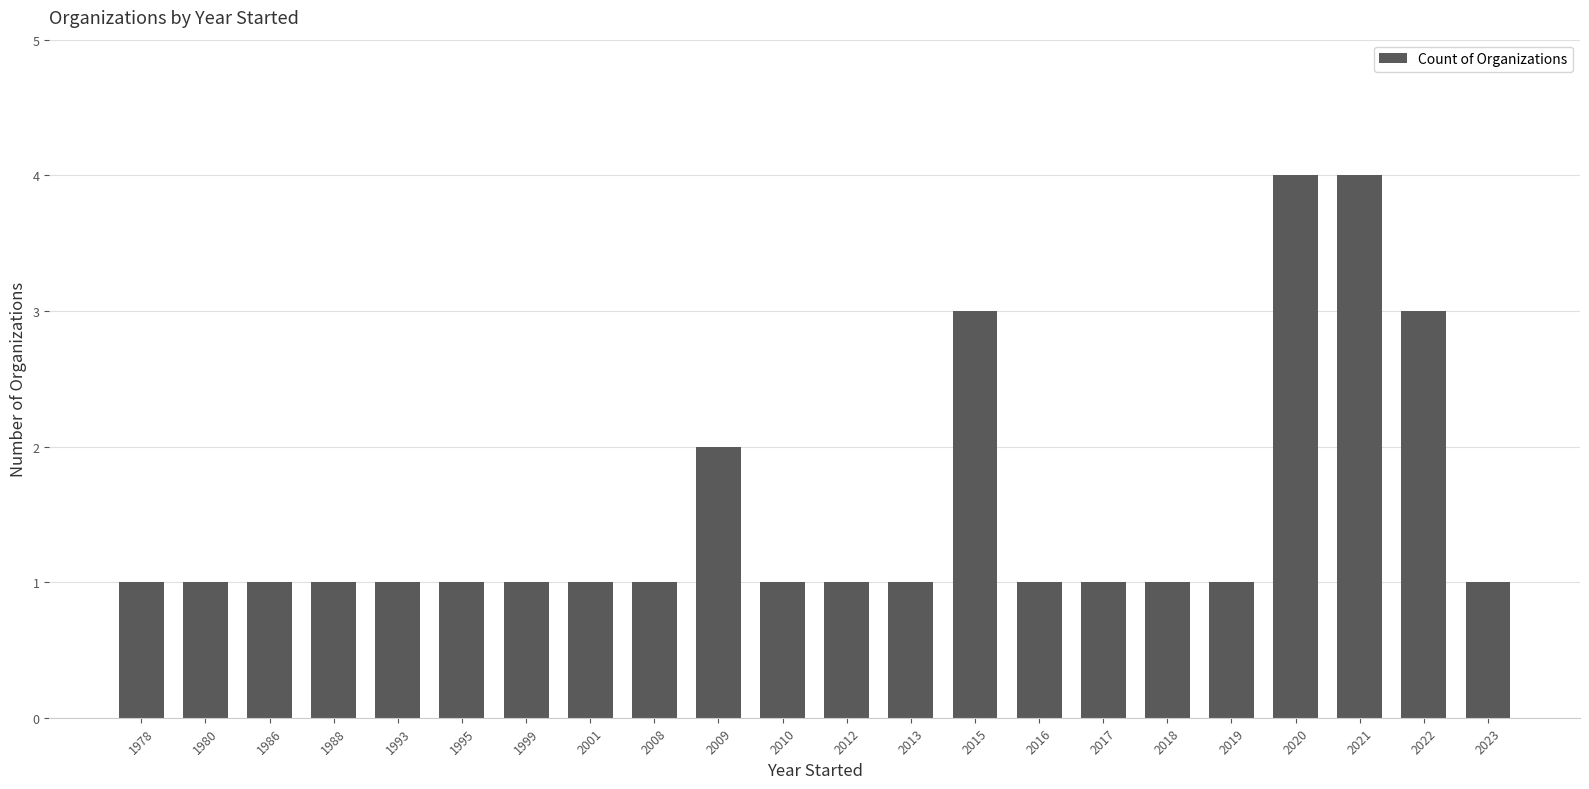

True or false: the data shows 0 at 2010.

False